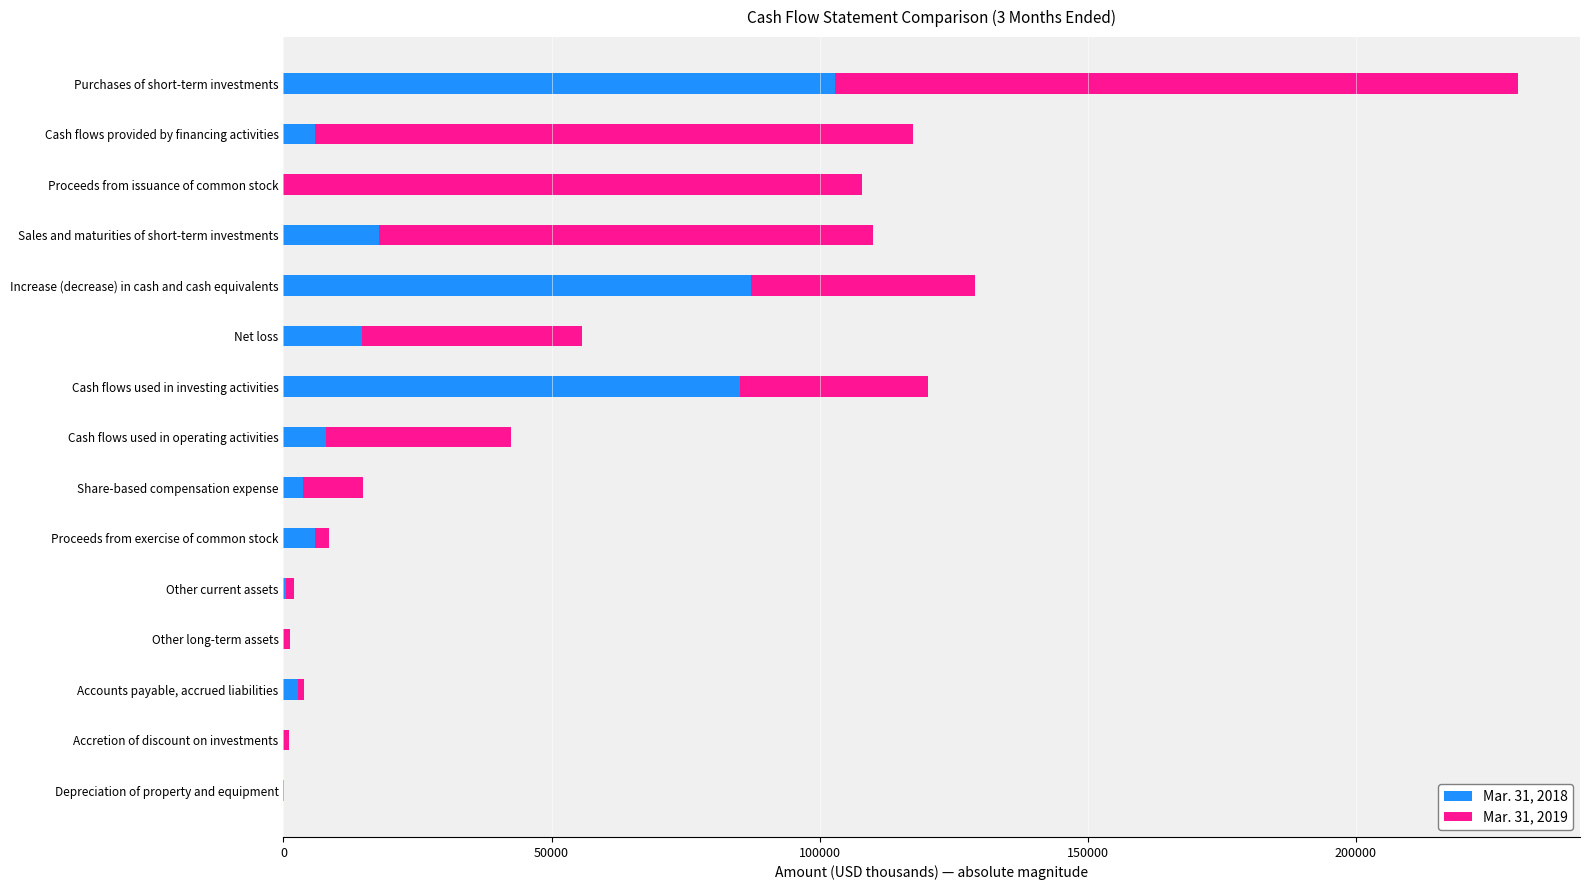

At which category is the sum across all series the highest?

Purchases of short-term investments